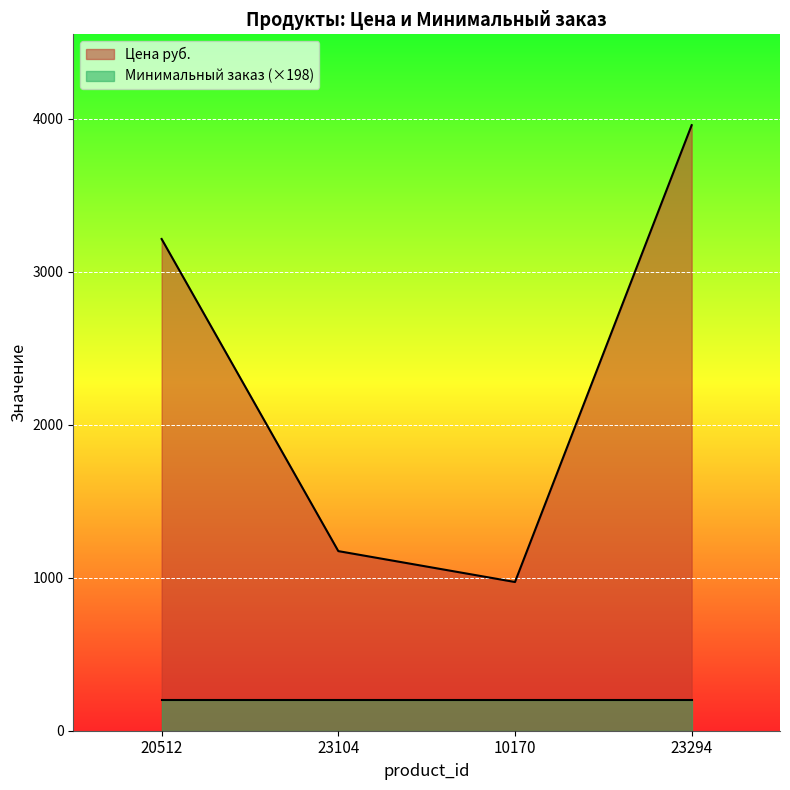

How many values exceed 3214?

1